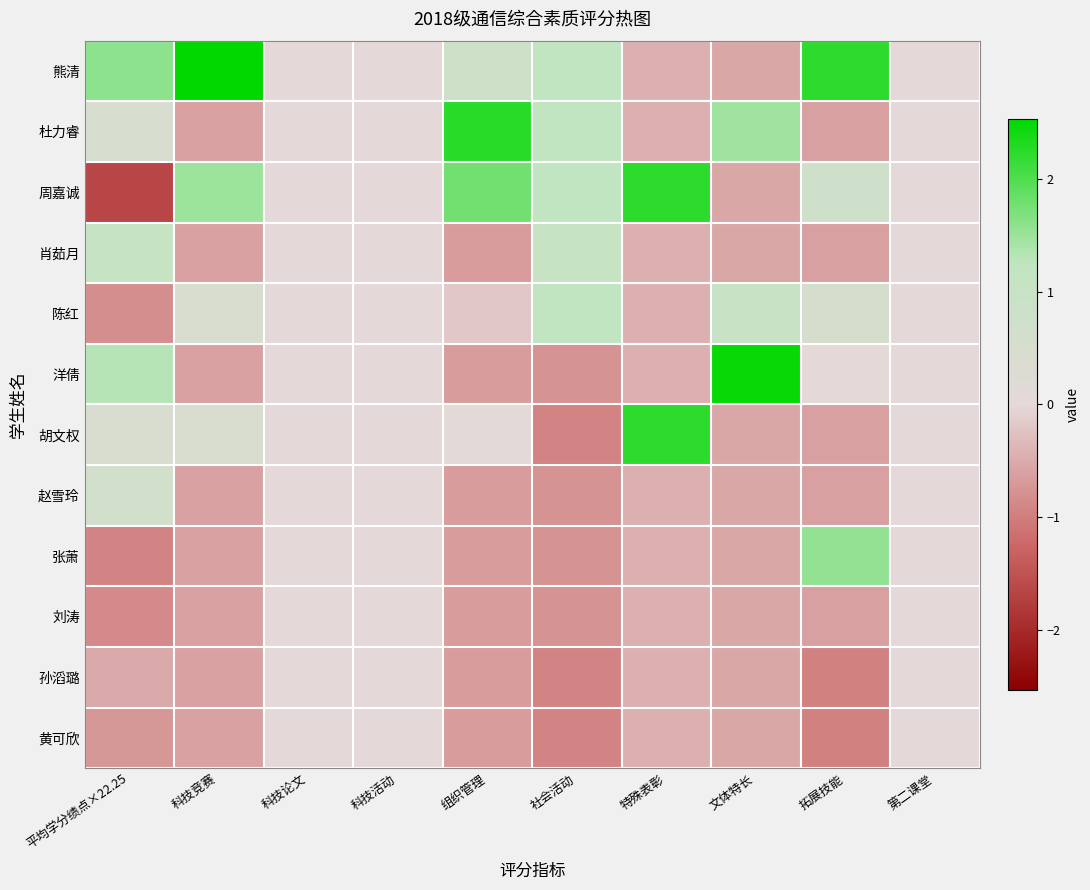

Reading left to right, what are all the values shown in this chart?

熊清: 平均学分绩点×22.25=1.6	科技竞赛=2.5	科技论文=0.0	科技活动=0.0	组织管理=0.8	社会活动=1.2	特殊表彰=-0.4	文体特长=-0.5	拓展技能=2.2	第二课堂=0.0
杜力睿: 平均学分绩点×22.25=0.5	科技竞赛=-0.6	科技论文=0.0	科技活动=0.0	组织管理=2.3	社会活动=1.2	特殊表彰=-0.4	文体特长=1.5	拓展技能=-0.6	第二课堂=0.0
周嘉诚: 平均学分绩点×22.25=-1.7	科技竞赛=1.5	科技论文=0.0	科技活动=0.0	组织管理=1.8	社会活动=1.2	特殊表彰=2.2	文体特长=-0.5	拓展技能=0.7	第二课堂=0.0
肖茹月: 平均学分绩点×22.25=1.0	科技竞赛=-0.6	科技论文=0.0	科技活动=0.0	组织管理=-0.7	社会活动=1.0	特殊表彰=-0.4	文体特长=-0.5	拓展技能=-0.6	第二课堂=0.0
陈红: 平均学分绩点×22.25=-0.8	科技竞赛=0.4	科技论文=0.0	科技活动=0.0	组织管理=-0.2	社会活动=1.2	特殊表彰=-0.4	文体特长=1.0	拓展技能=0.5	第二课堂=0.0
洋倩: 平均学分绩点×22.25=1.3	科技竞赛=-0.6	科技论文=0.0	科技活动=0.0	组织管理=-0.7	社会活动=-0.8	特殊表彰=-0.4	文体特长=2.5	拓展技能=0.0	第二课堂=0.0
胡文权: 平均学分绩点×22.25=0.4	科技竞赛=0.4	科技论文=0.0	科技活动=0.0	组织管理=0.1	社会活动=-0.9	特殊表彰=2.2	文体特长=-0.5	拓展技能=-0.6	第二课堂=0.0
赵雪玲: 平均学分绩点×22.25=0.7	科技竞赛=-0.6	科技论文=0.0	科技活动=0.0	组织管理=-0.7	社会活动=-0.8	特殊表彰=-0.4	文体特长=-0.5	拓展技能=-0.6	第二课堂=0.0
张萧: 平均学分绩点×22.25=-0.9	科技竞赛=-0.6	科技论文=0.0	科技活动=0.0	组织管理=-0.7	社会活动=-0.8	特殊表彰=-0.4	文体特长=-0.5	拓展技能=1.6	第二课堂=0.0
刘涛: 平均学分绩点×22.25=-0.9	科技竞赛=-0.6	科技论文=0.0	科技活动=0.0	组织管理=-0.7	社会活动=-0.8	特殊表彰=-0.4	文体特长=-0.5	拓展技能=-0.6	第二课堂=0.0
孙滔璐: 平均学分绩点×22.25=-0.5	科技竞赛=-0.6	科技论文=0.0	科技活动=0.0	组织管理=-0.7	社会活动=-0.9	特殊表彰=-0.4	文体特长=-0.5	拓展技能=-1.0	第二课堂=0.0
黄可欣: 平均学分绩点×22.25=-0.7	科技竞赛=-0.6	科技论文=0.0	科技活动=0.0	组织管理=-0.7	社会活动=-0.9	特殊表彰=-0.4	文体特长=-0.5	拓展技能=-1.0	第二课堂=0.0